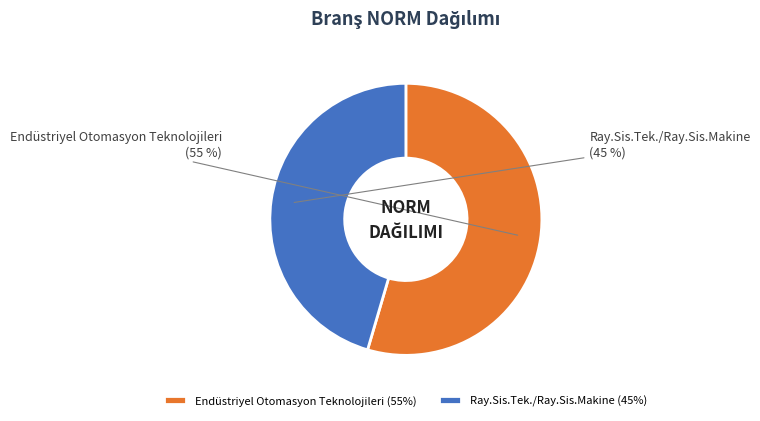

To the nearest percent, what portion does Endüstriyel Otomasyon Teknolojileri represent?

55%